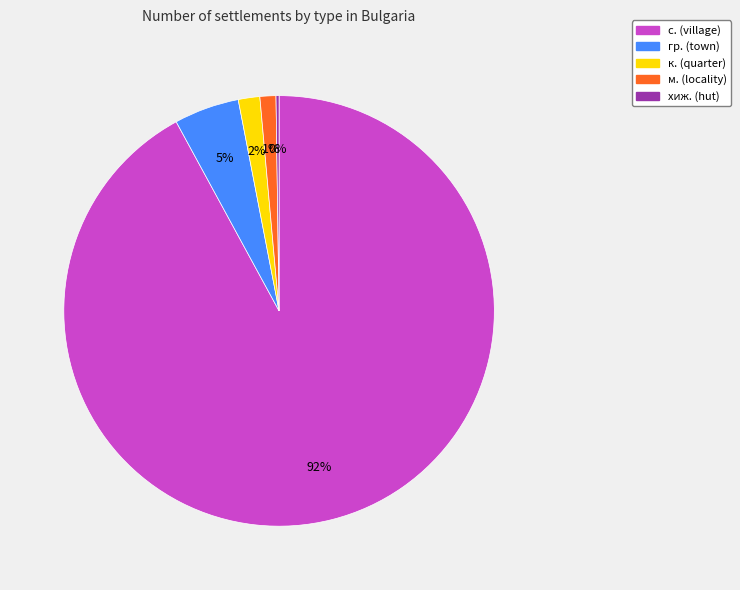

Does any single category account for the majority?

Yes